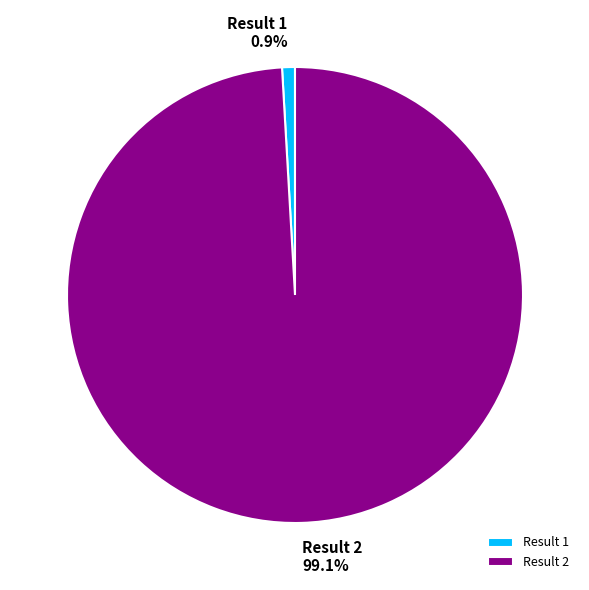

Combined, what portion of the pie is Result 2 and Result 1?

100.0%